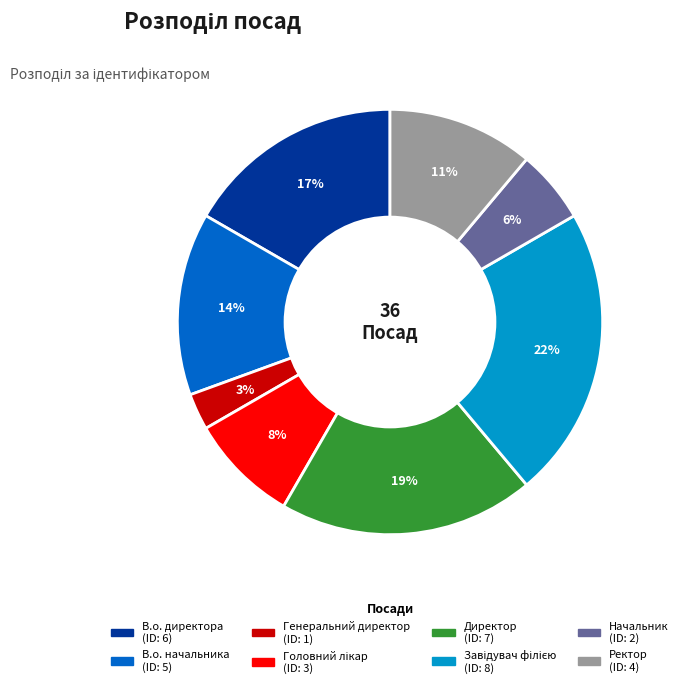

What percentage is the Директор slice, to the nearest percent?

19%